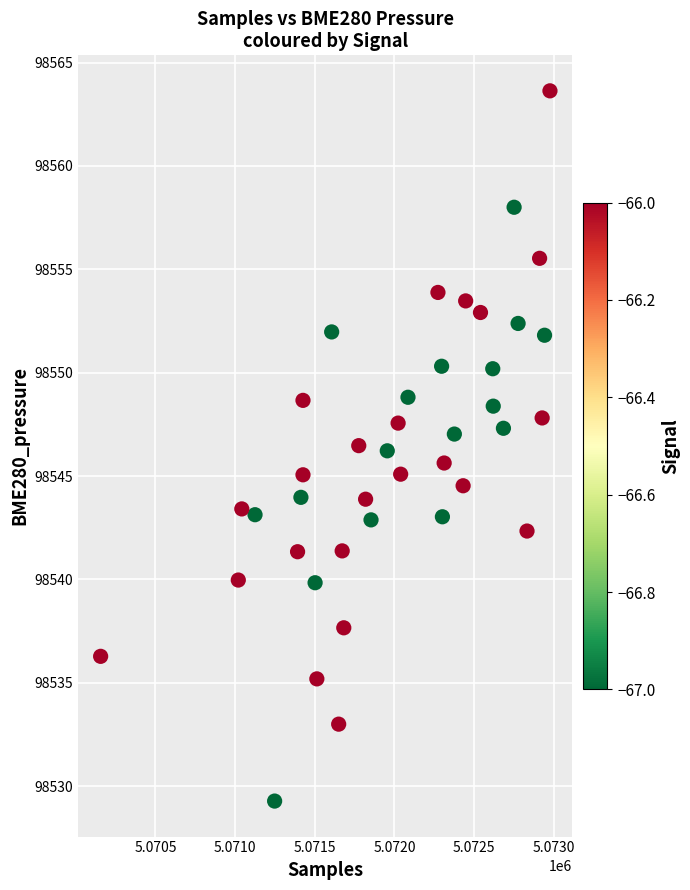

What is the range of X values (max minus min)?

2820.0